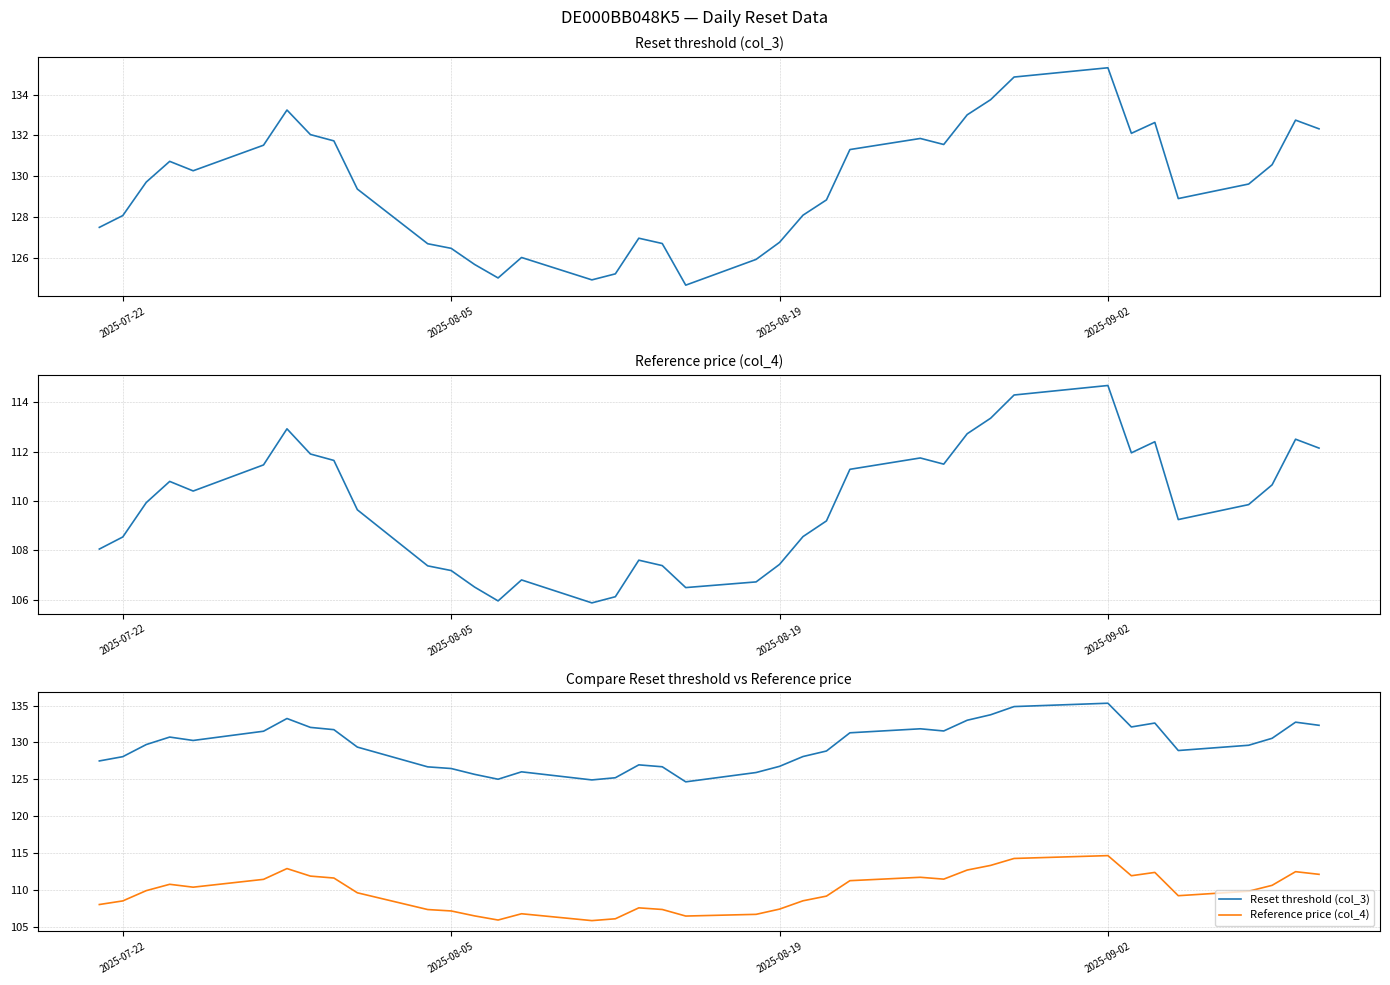

List the series in order of their overall mean, highest first.

Reset threshold (col_3), Reference price (col_4)